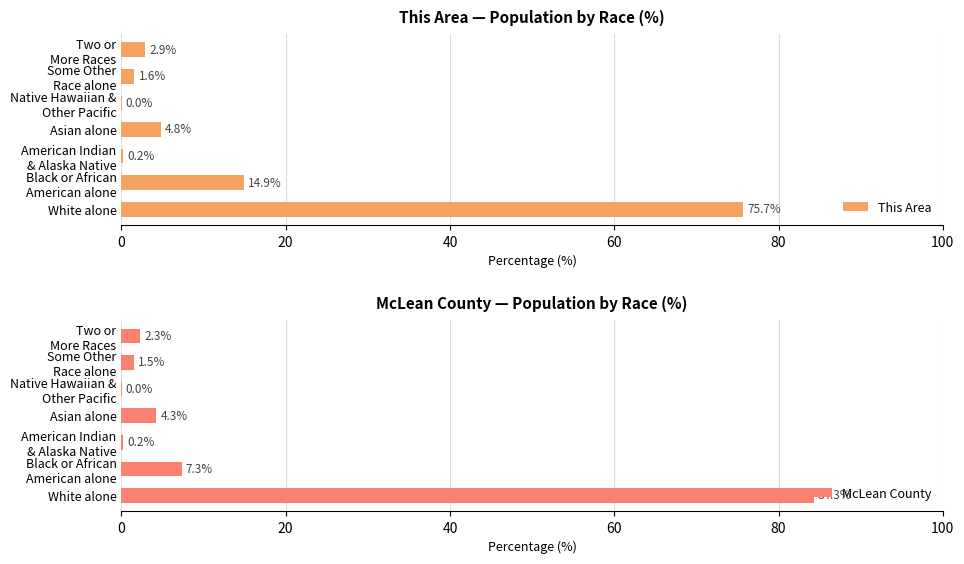

How many values in the McLean County series are below 2?

3